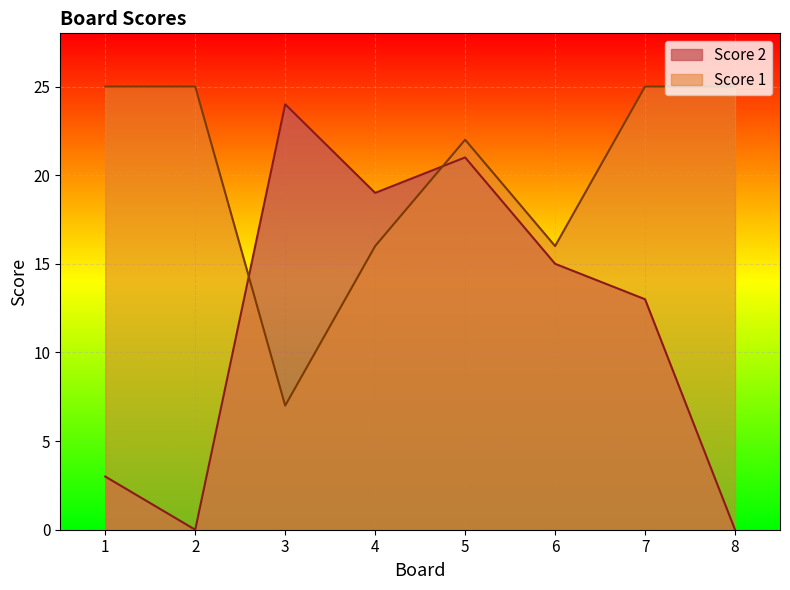

Rank the series by their maximum value, from lowest to highest.

Score 2, Score 1